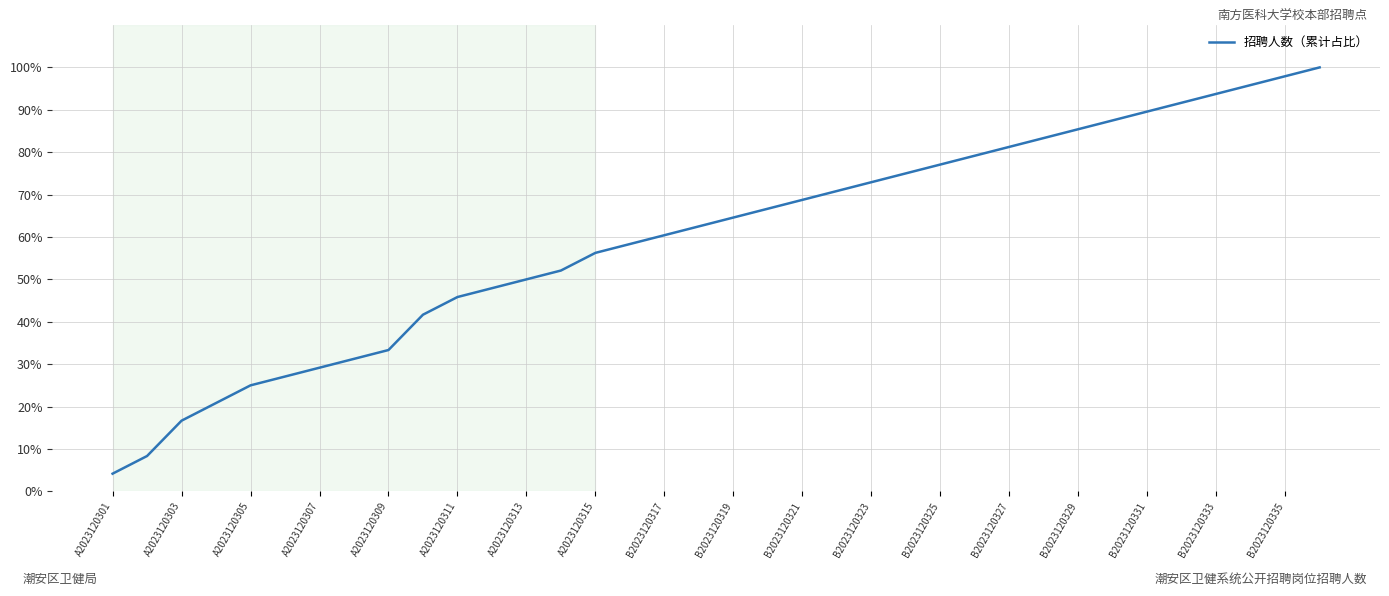

Is this an area chart (filled region under the line)?

No